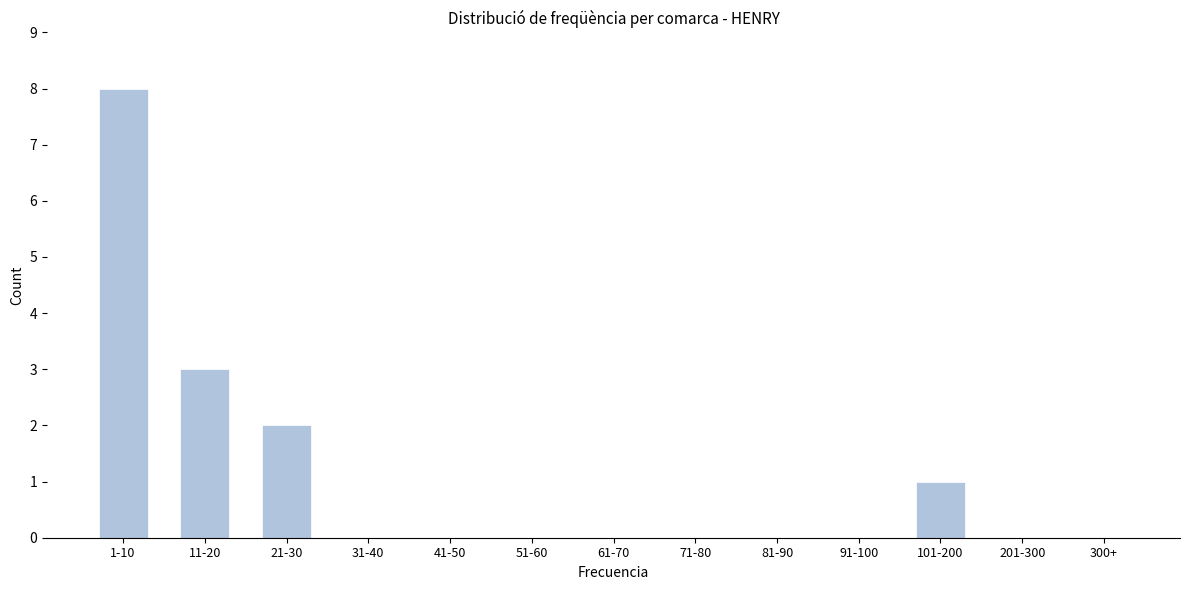

Reading left to right, what are all the values shown in this chart?

1-10=8	11-20=3	21-30=2	31-40=0	41-50=0	51-60=0	61-70=0	71-80=0	81-90=0	91-100=0	101-200=1	201-300=0	300+=0